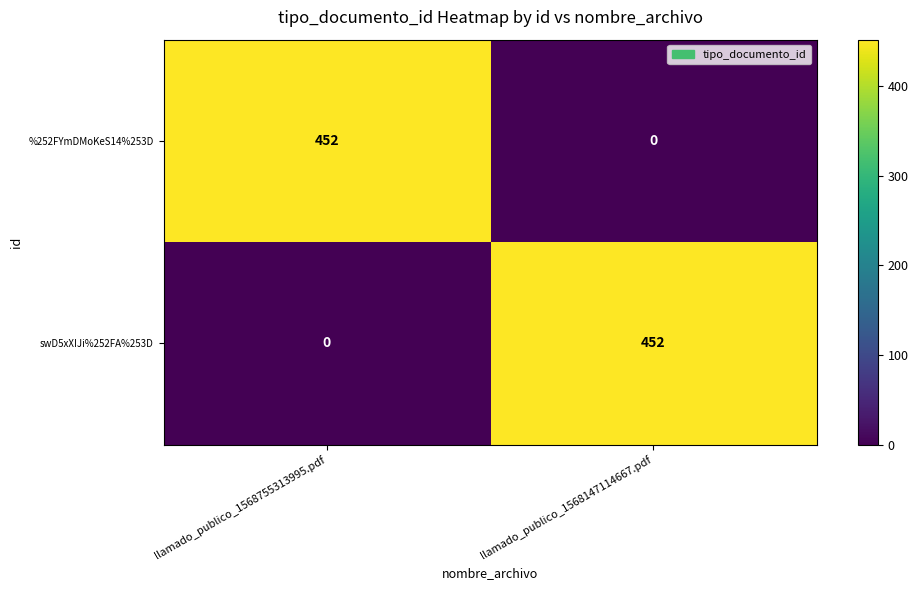

List the labels in order of swD5xXIJi%252FA%253D value, smallest first.

llamado_publico_1568755313995.pdf, llamado_publico_1568147114667.pdf